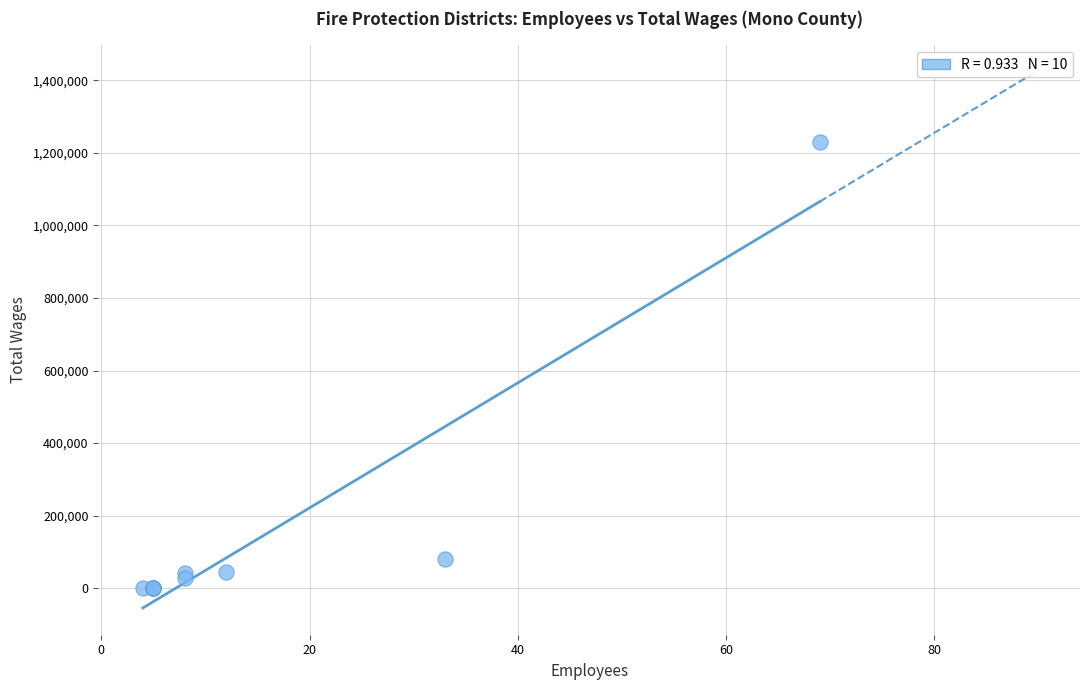

What Y value in the scatter plot is closest to 614341?

80100